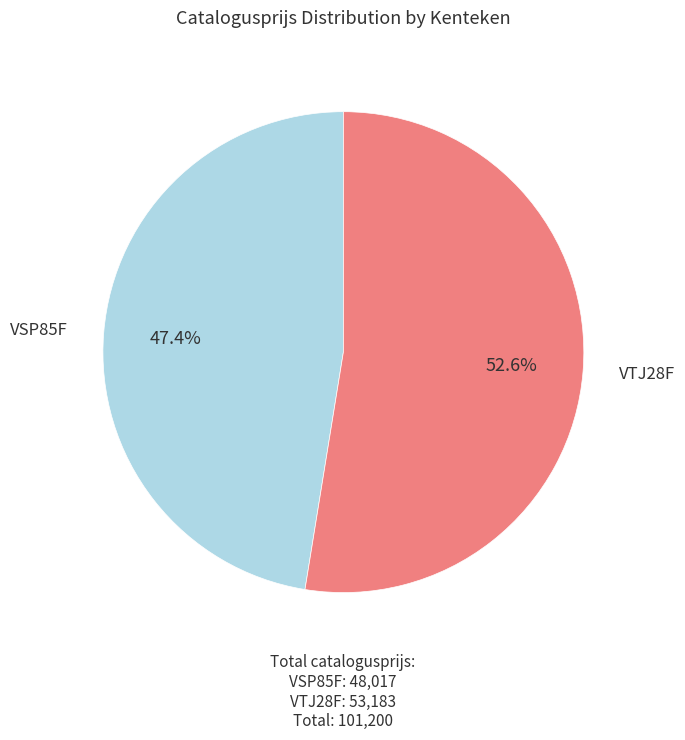

Which slice is the largest?

VTJ28F